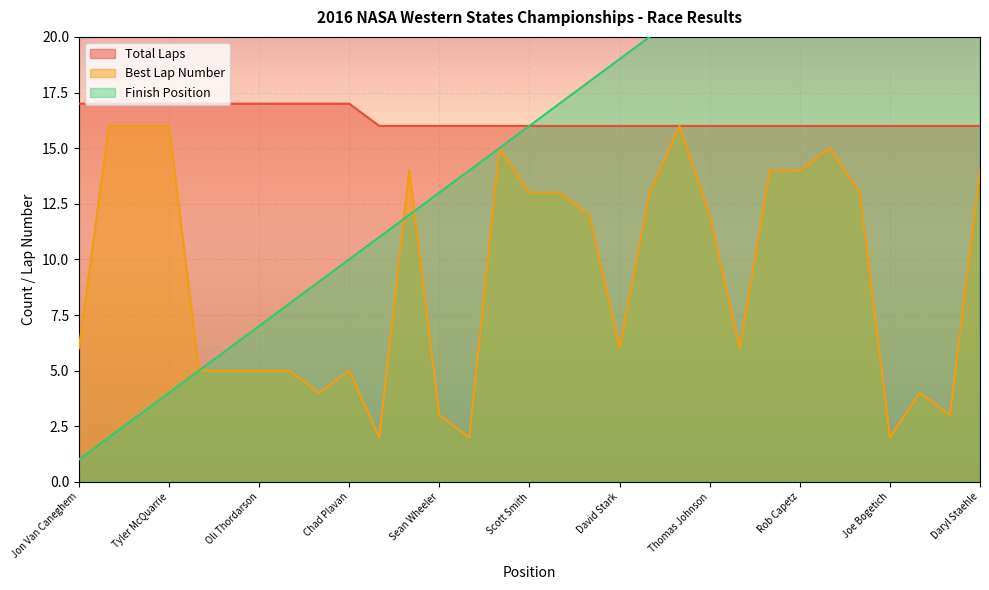

Reading left to right, transcribe all the data shown in this chart.

Total Laps: 17	17	17	17	17	17	17	17	17	17	16	16	16	16	16	16	16	16	16	16	16	16	16	16	16	16	16	16	16	16	16
Best Lap: 6	16	16	16	5	5	5	5	4	5	2	14	3	2	15	13	13	12	6	13	16	12	6	14	14	15	13	2	4	3	14
Position: 1	2	3	4	5	6	7	8	9	10	11	12	13	14	15	16	17	18	19	20	21	22	23	24	25	26	27	28	29	30	31